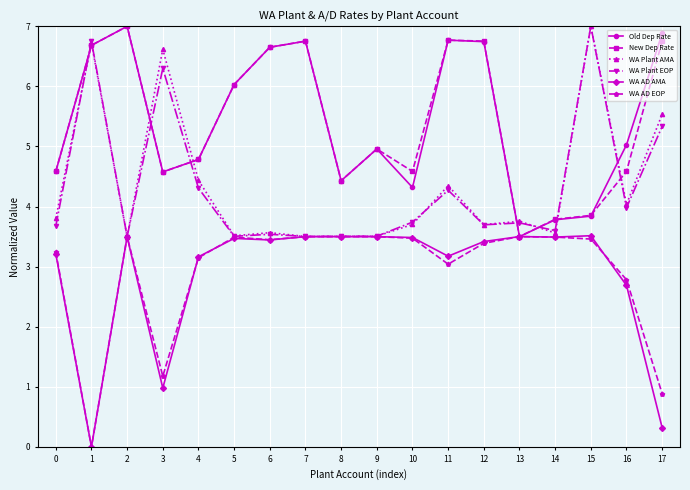

Where is the first local maximum for WA Plant EOP?

1